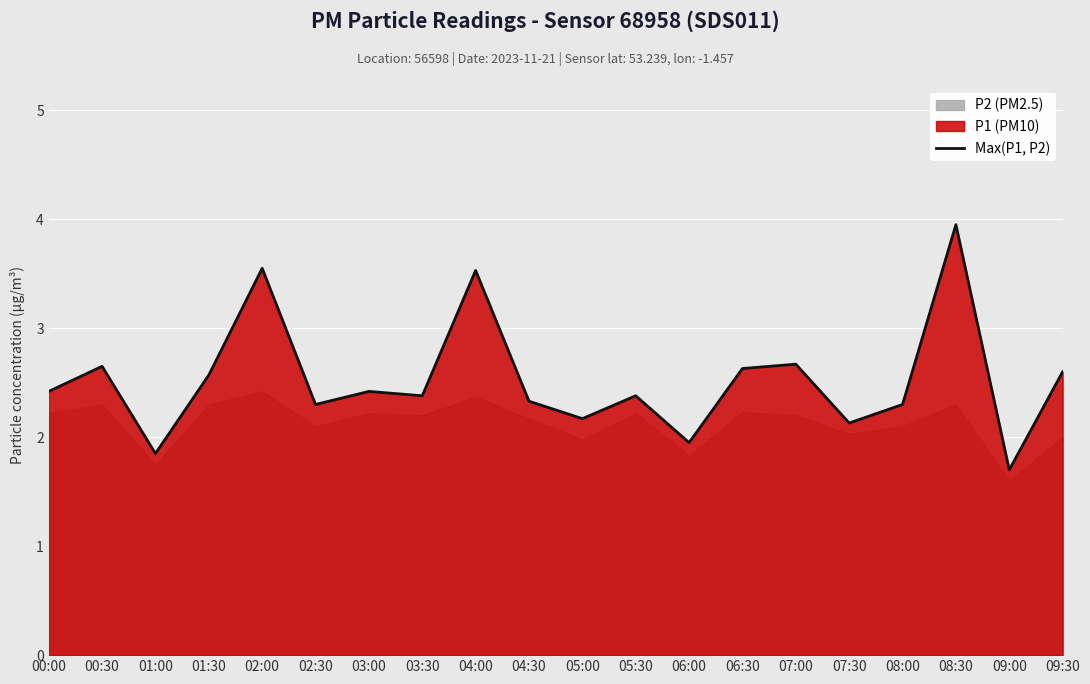

Reading right to left, what are all the values shown in this chart?

09:30=2.6	09:00=1.7	08:30=4.0	08:00=2.3	07:30=2.1	07:00=2.7	06:30=2.6	06:00=1.9	05:30=2.4	05:00=2.2	04:30=2.3	04:00=3.5	03:30=2.4	03:00=2.4	02:30=2.3	02:00=3.5	01:30=2.6	01:00=1.9	00:30=2.6	00:00=2.4